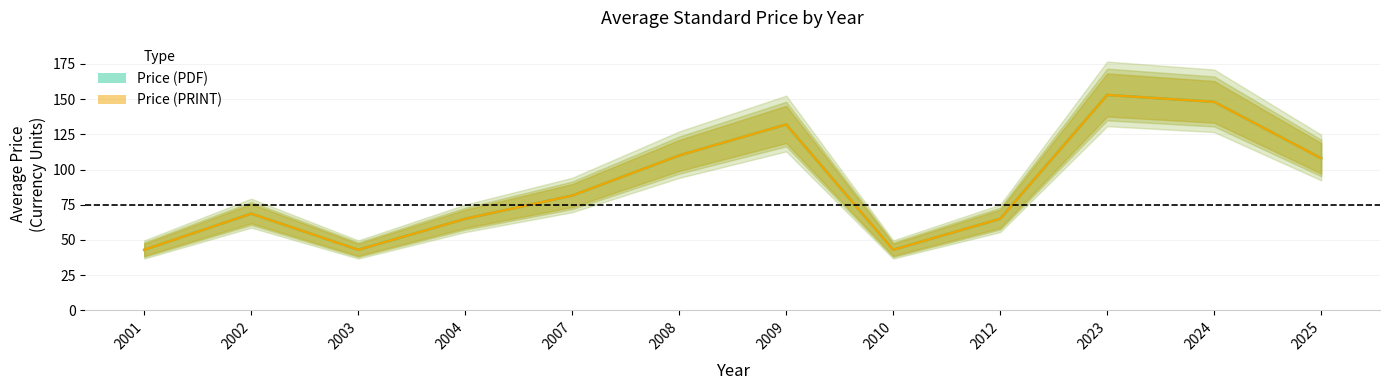

True or false: Price (PRINT) and Price (PDF) cross at least once.

False